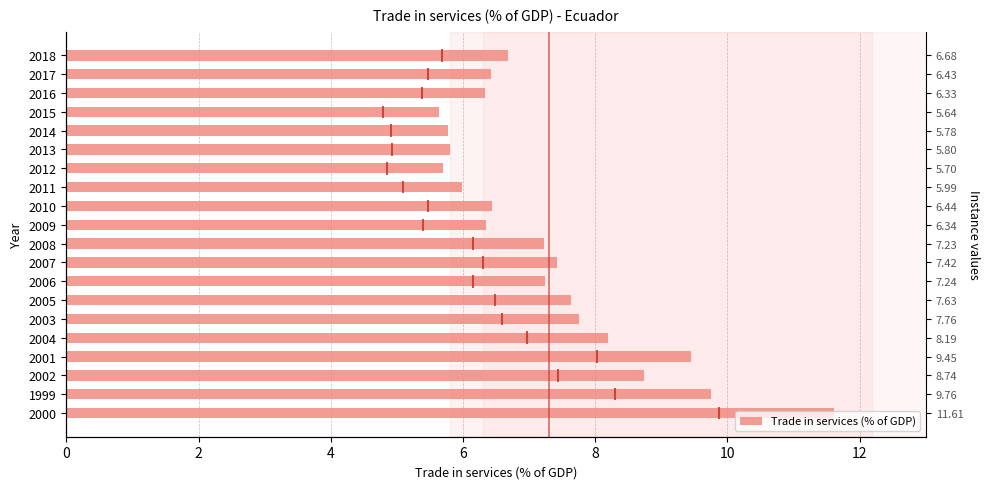

Count the number of data series in this chart.

1